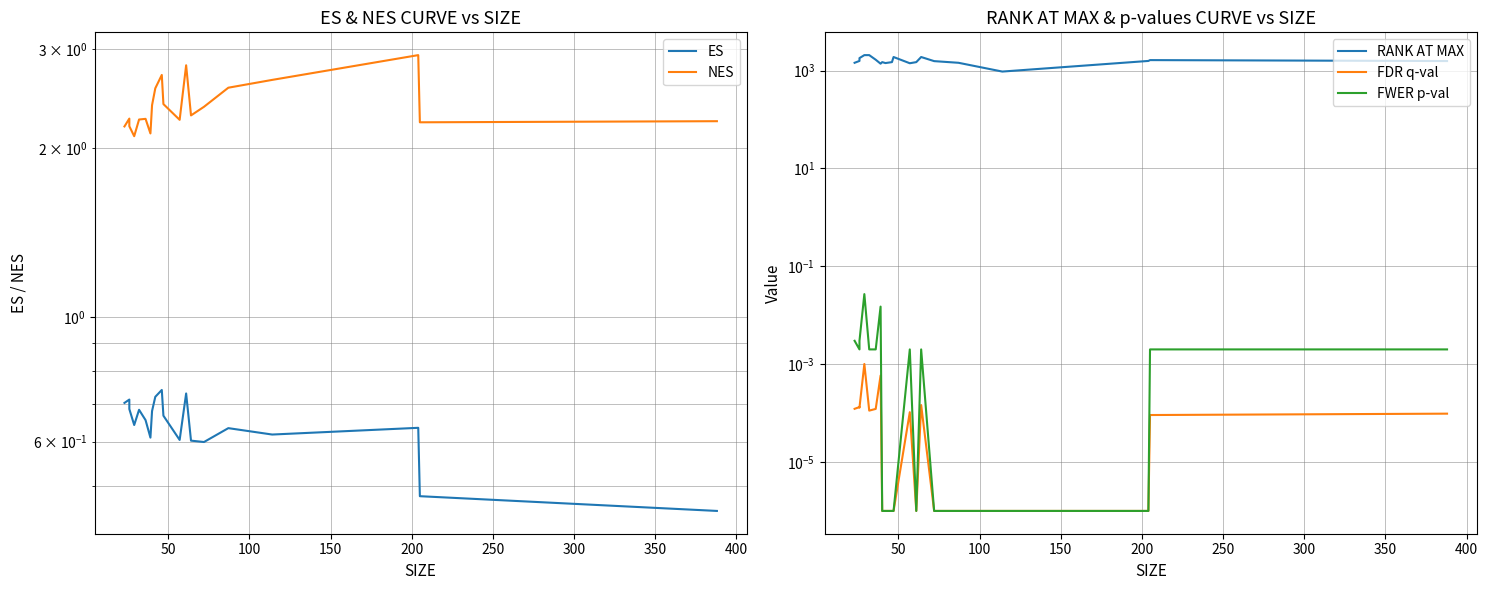

The NES series shows 1.2 at 100. True or false?

False